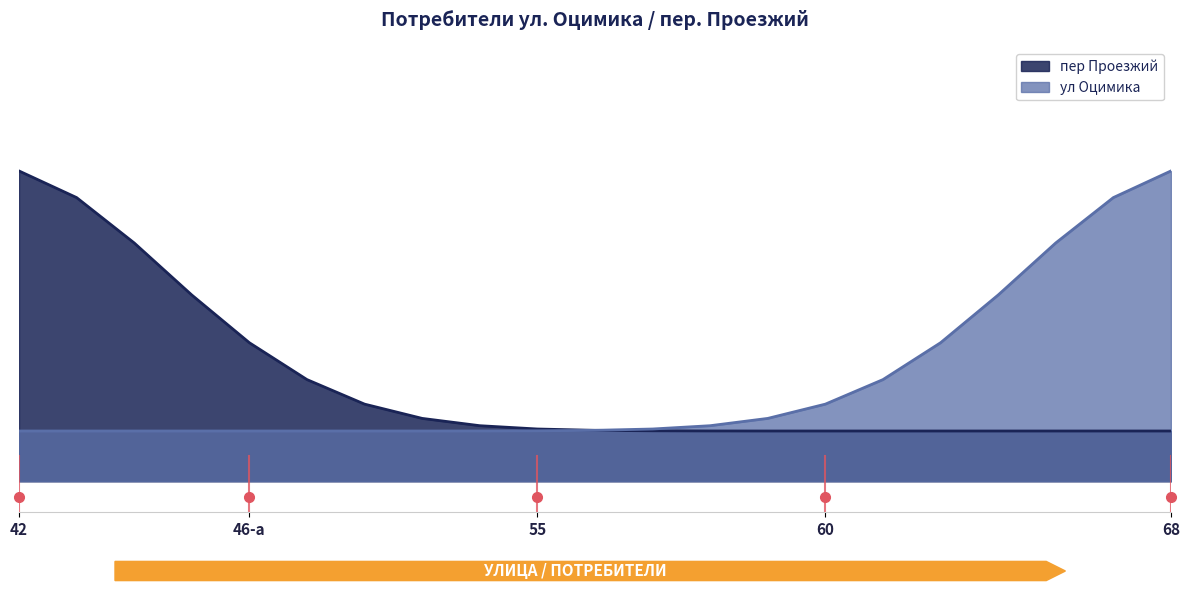

True or false: пер Проезжий has a value of 0 at 67.

False